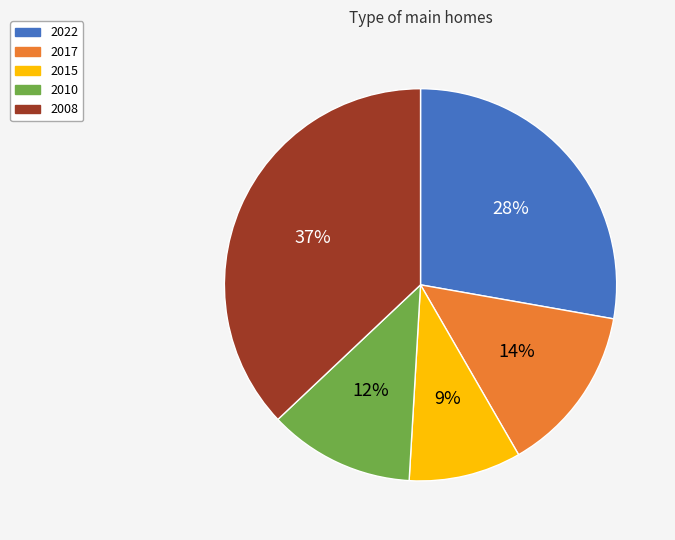

Is there a majority slice in this chart?

No